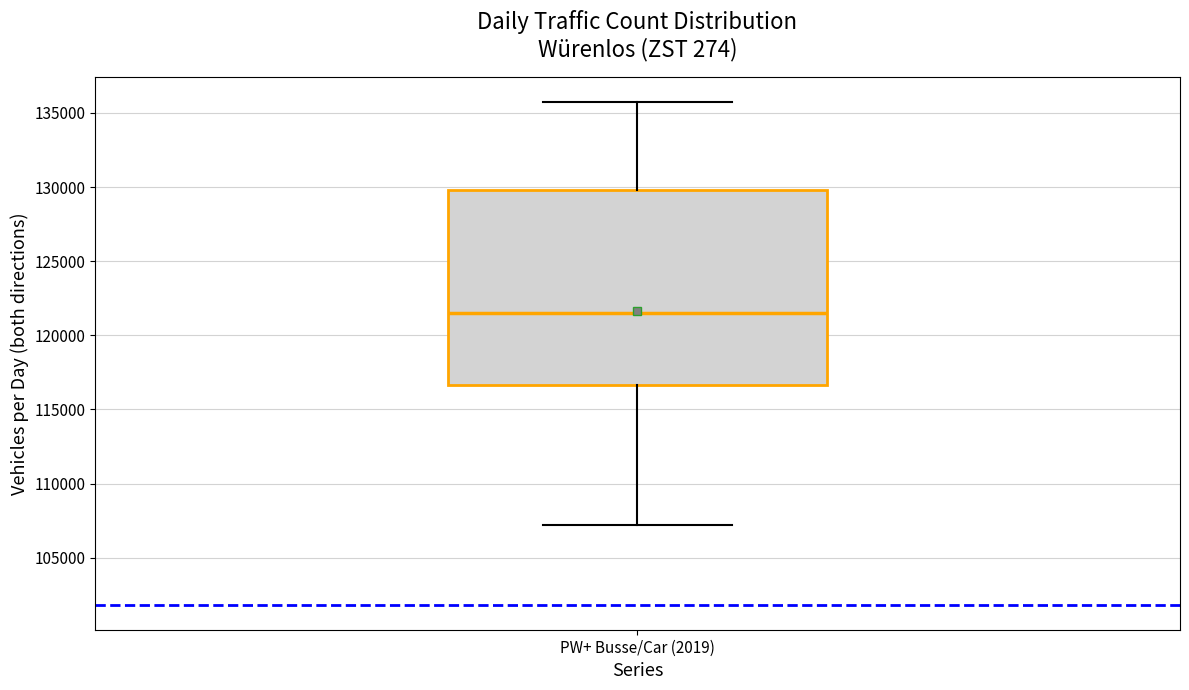

Transcribe this box plot: give where the median line is, the range the box spans, and where the two whiskers end, as read against the y-axis. The values are not printed on the chart, so give them approximately, as read against the axis.

median 121500, box 116500 to 130000, whiskers 107000 to 135500